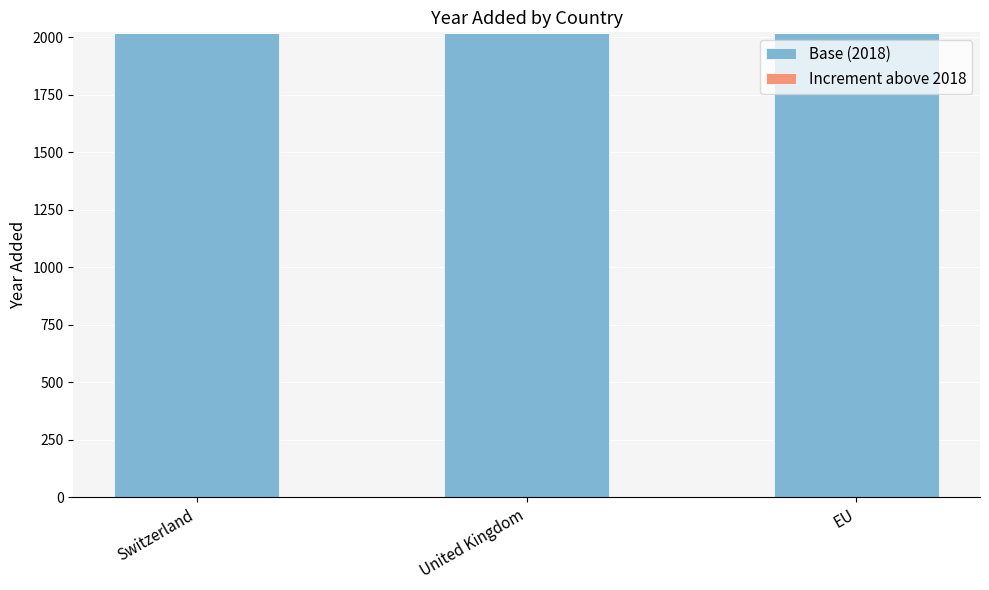

Is it true that Base (2018) equals 3216 at United Kingdom?

False